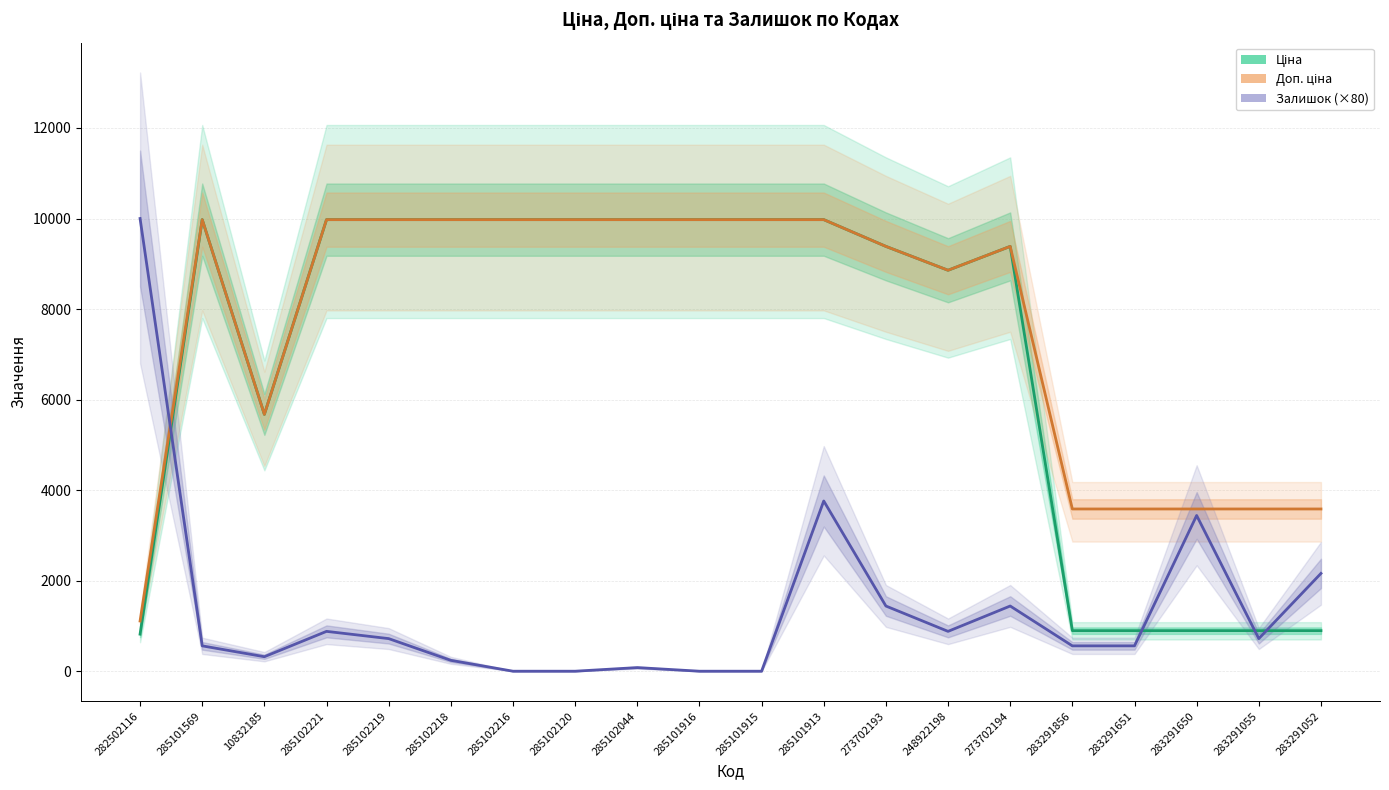

True or false: Залишок (×80) has more than 0 interior local peaks.

True